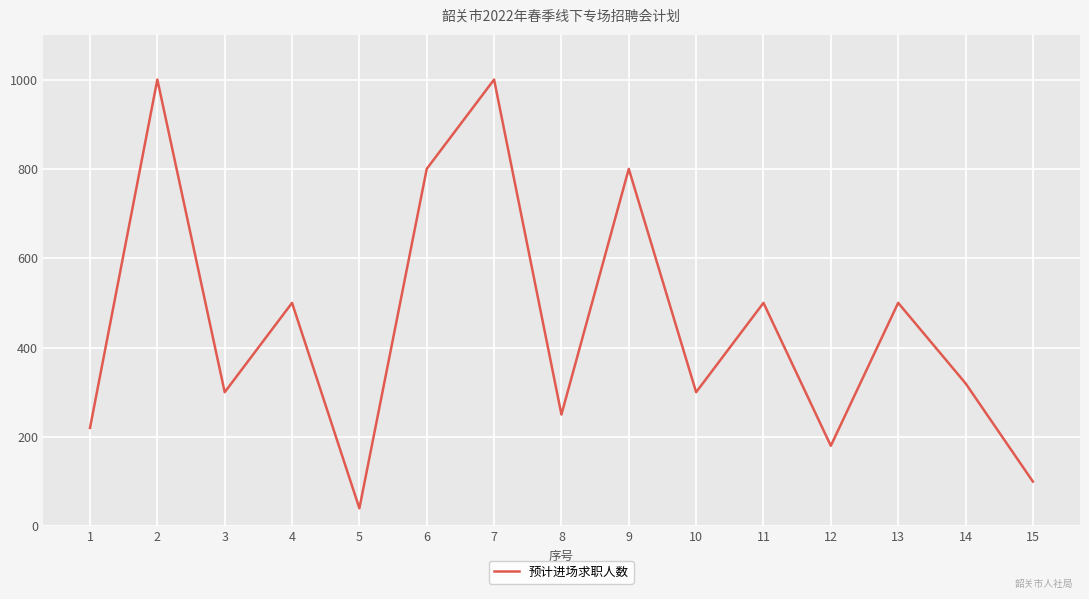

Does the chart display data point markers on the line(s)?

Yes